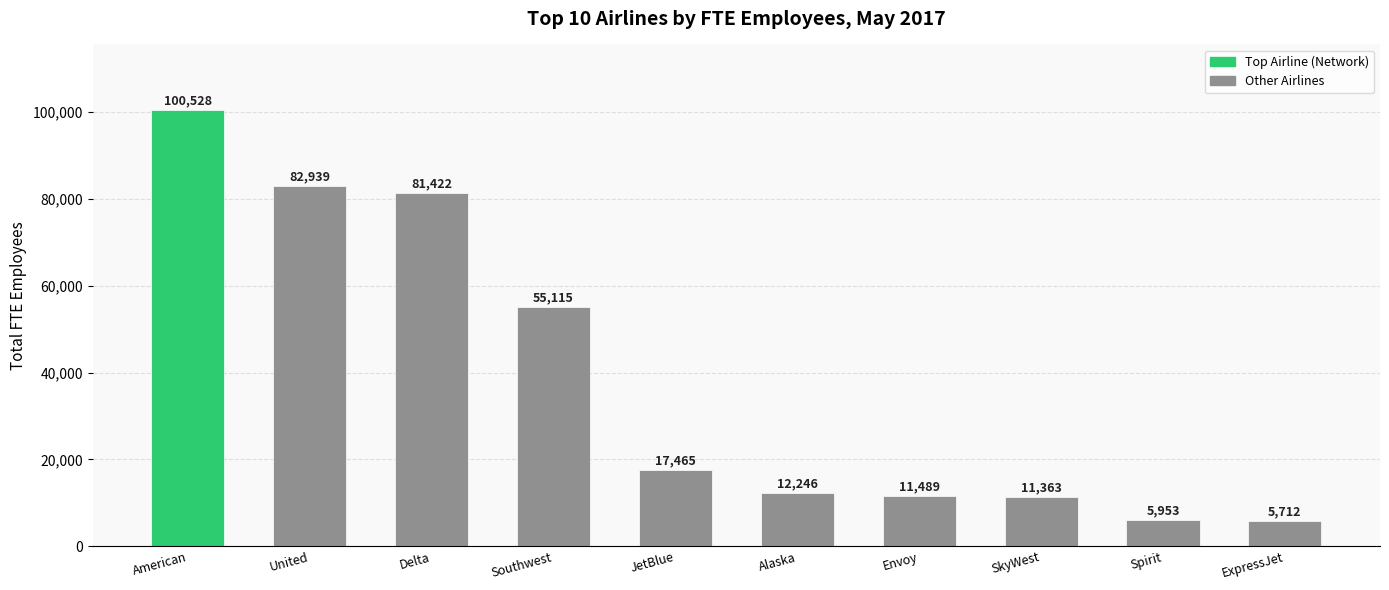

How many data points are less than 17465?

5